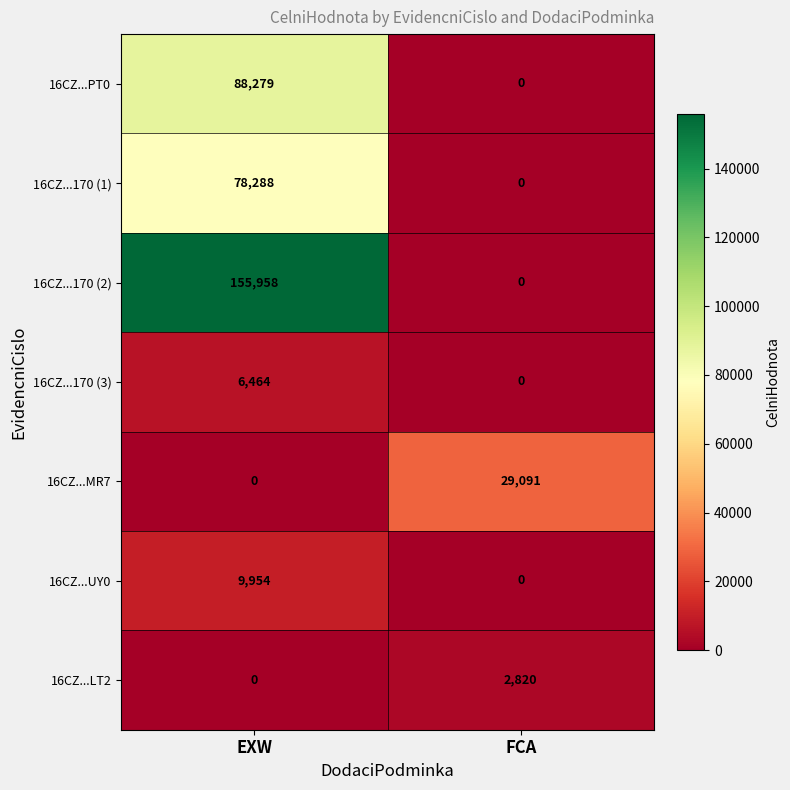

At how many categories does at least one series exceed 17372?

2